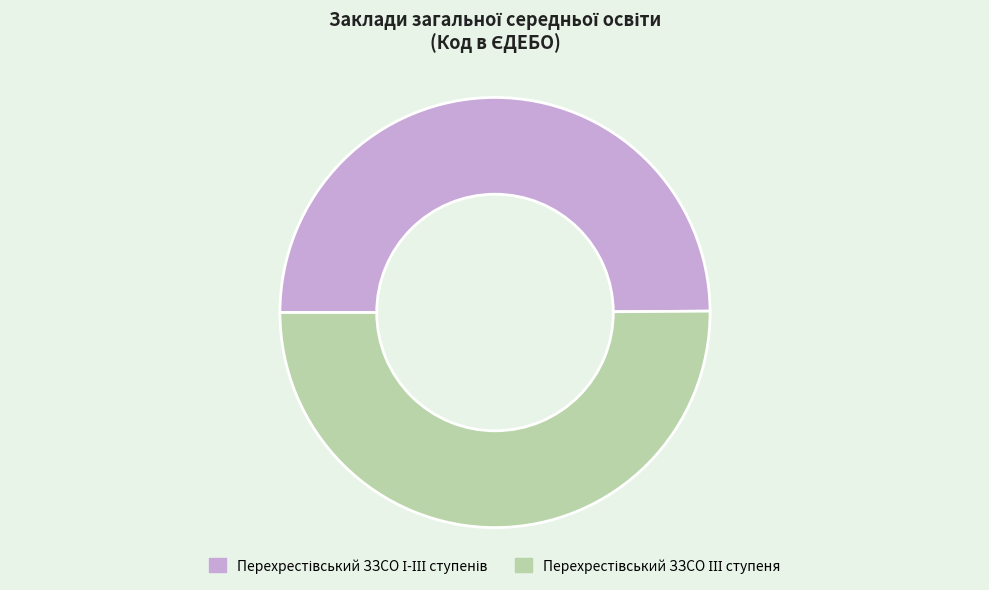

Is there any slice that represents more than half of the pie?

Yes